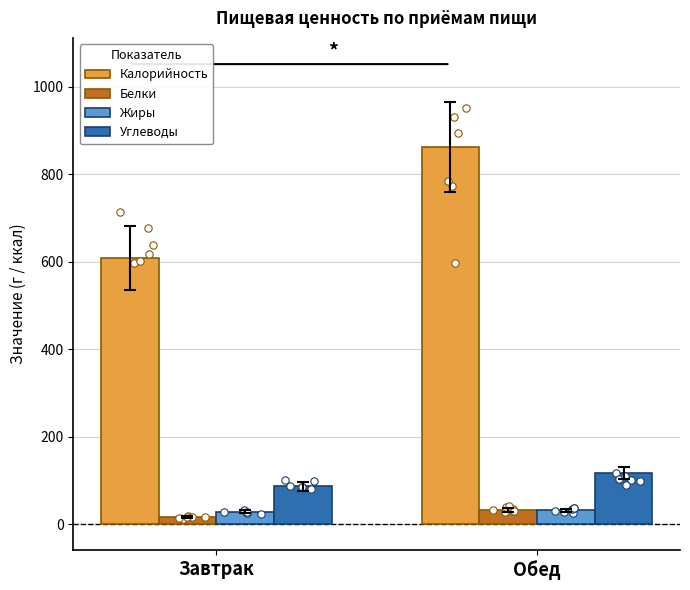

Which series reaches the minimum Y coordinate?

Белки